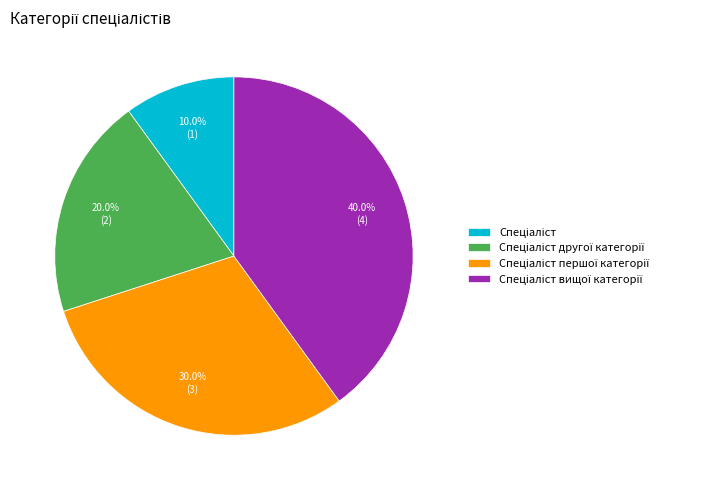

Is there a majority slice in this chart?

No